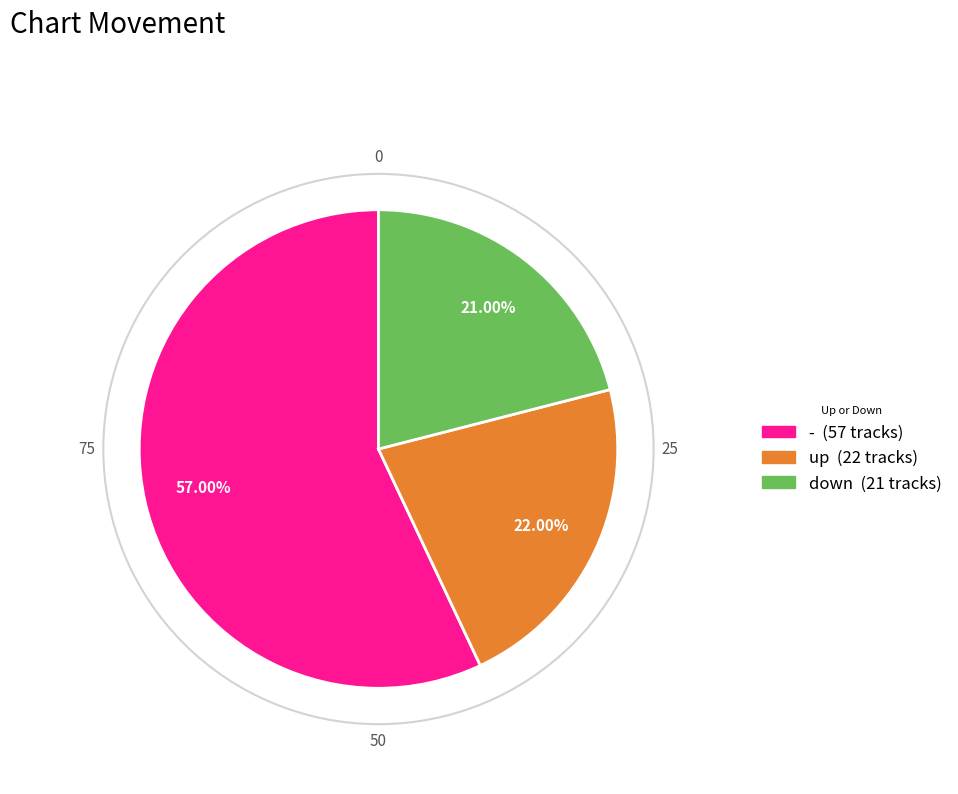

Which category accounts for the majority?

-